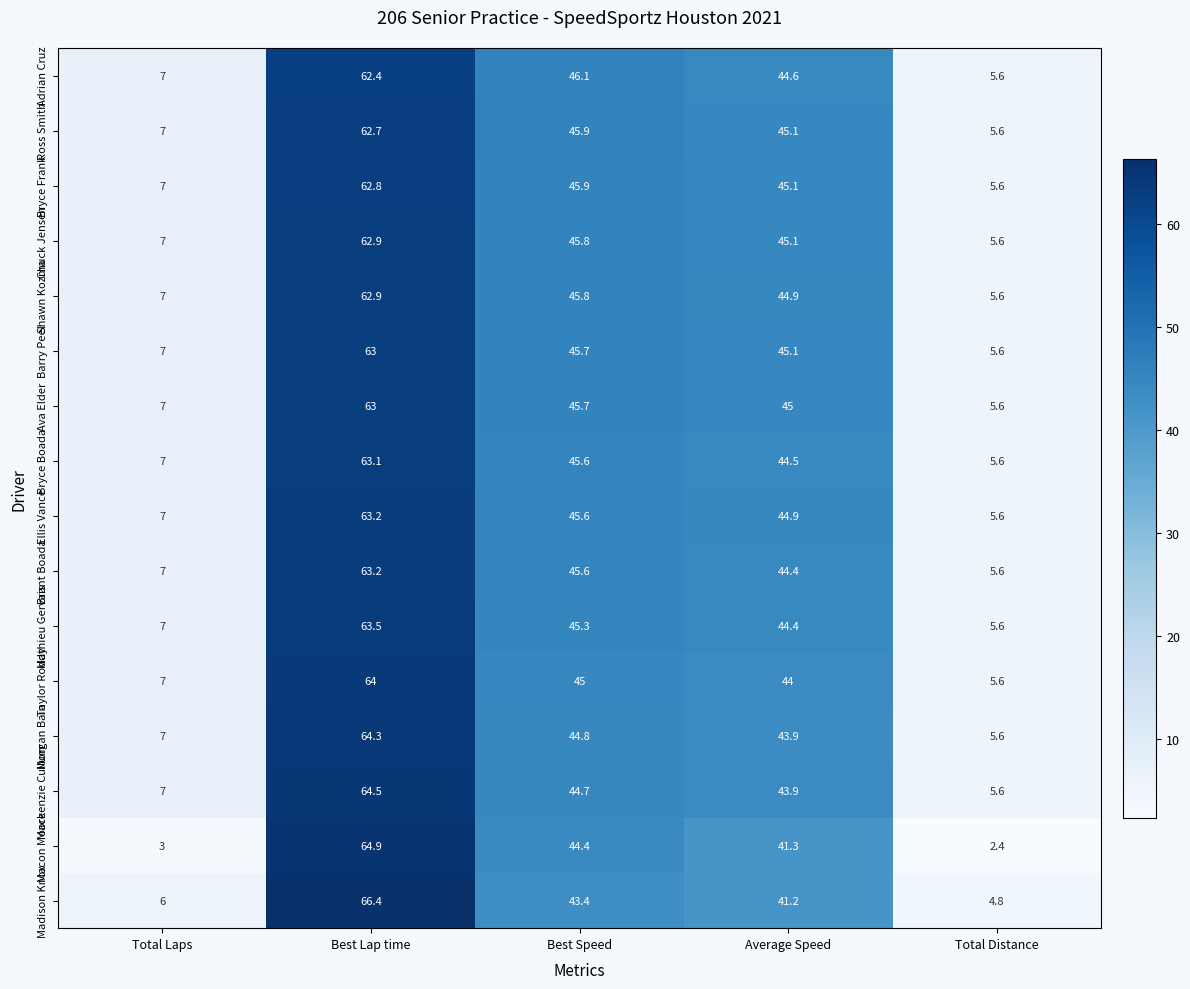

The Bryce Boada series shows 63.1 at Best Lap time. True or false?

True